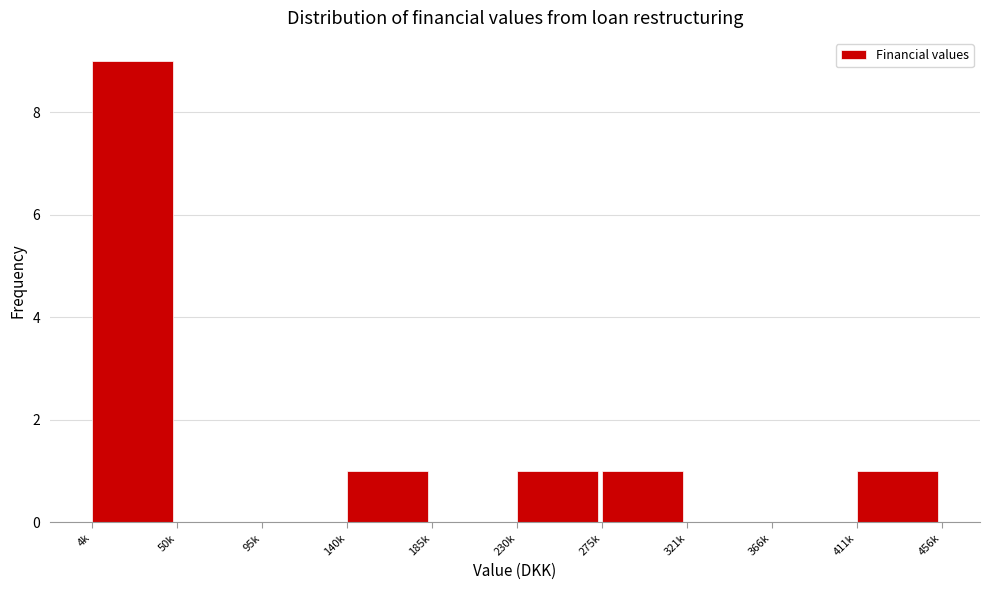

Reading right to left, what are all the values shown in this chart?

411k=1	366k=0	321k=0	275k=1	230k=1	185k=0	140k=1	95k=0	50k=0	4k=9